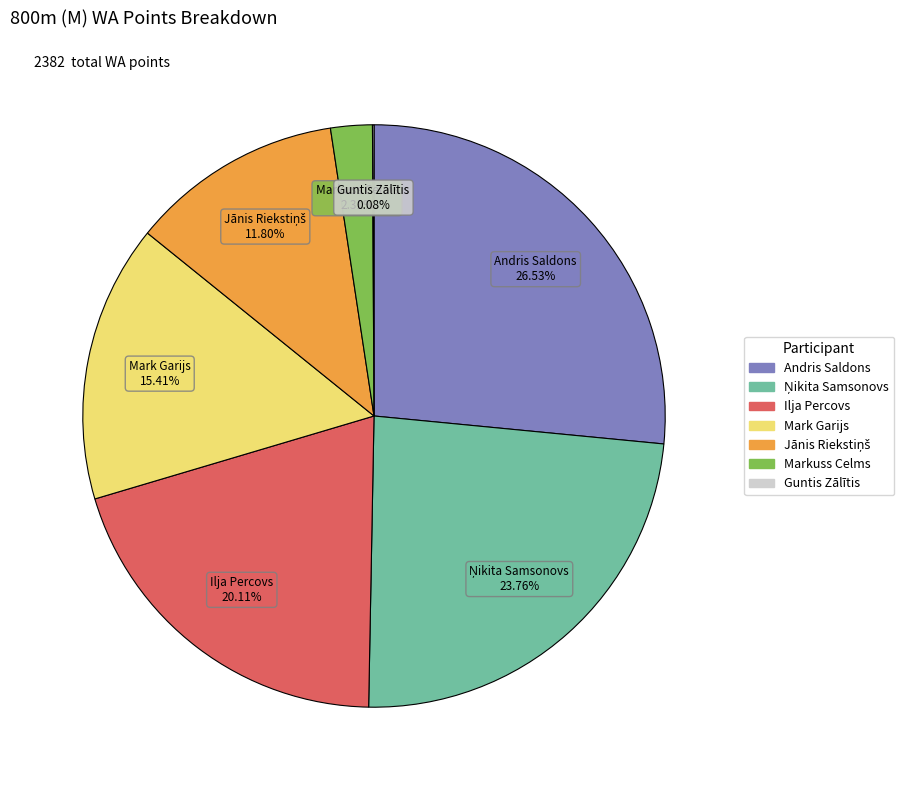

Does any single category account for the majority?

No